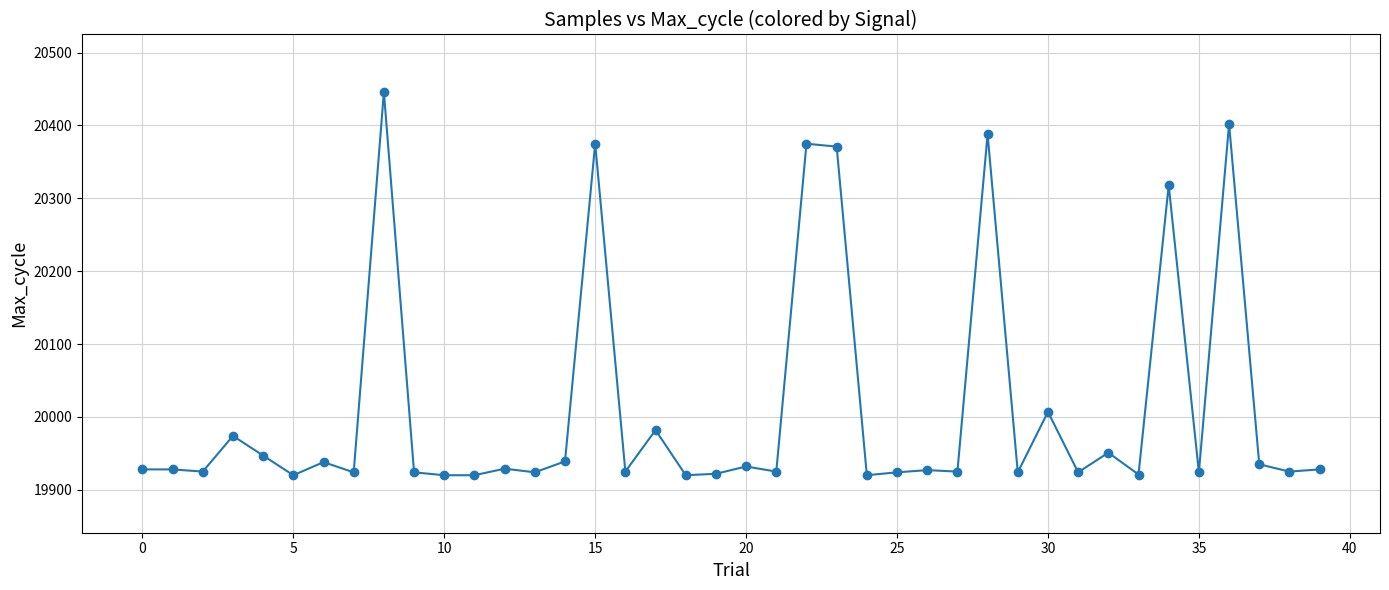

What is the maximum value shown in the chart?

20446